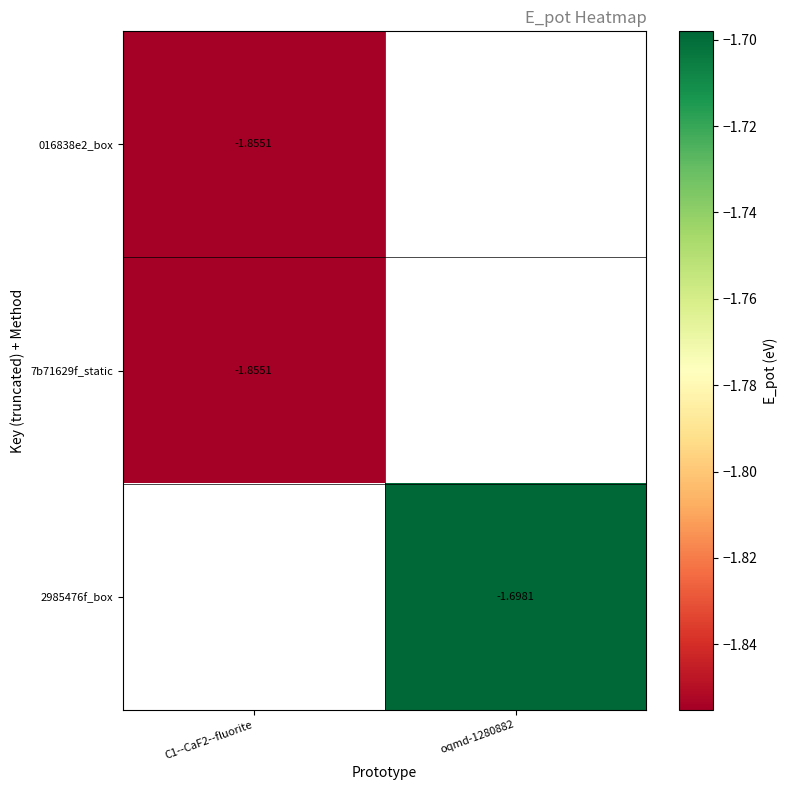

At which category does the chart reach its peak across all series?

oqmd-1280882